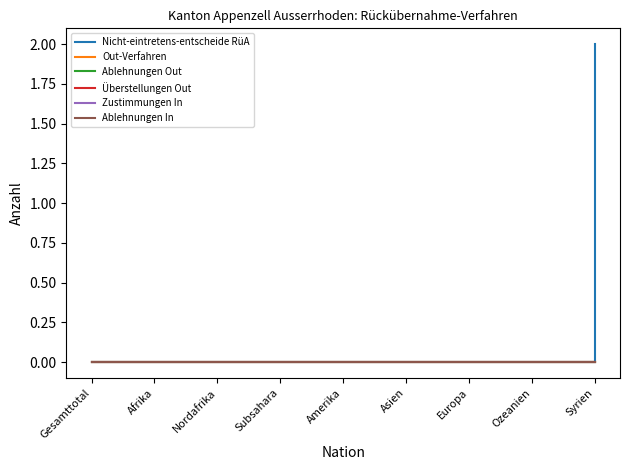

Is this an area chart (filled region under the line)?

No